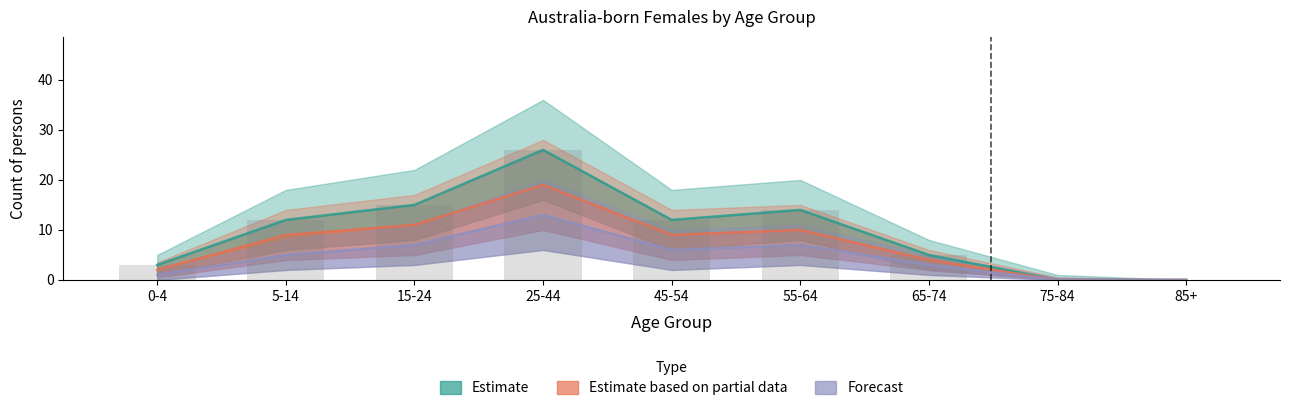

What are all the series names shown in the legend?

Estimate, Estimate based on partial data, Forecast